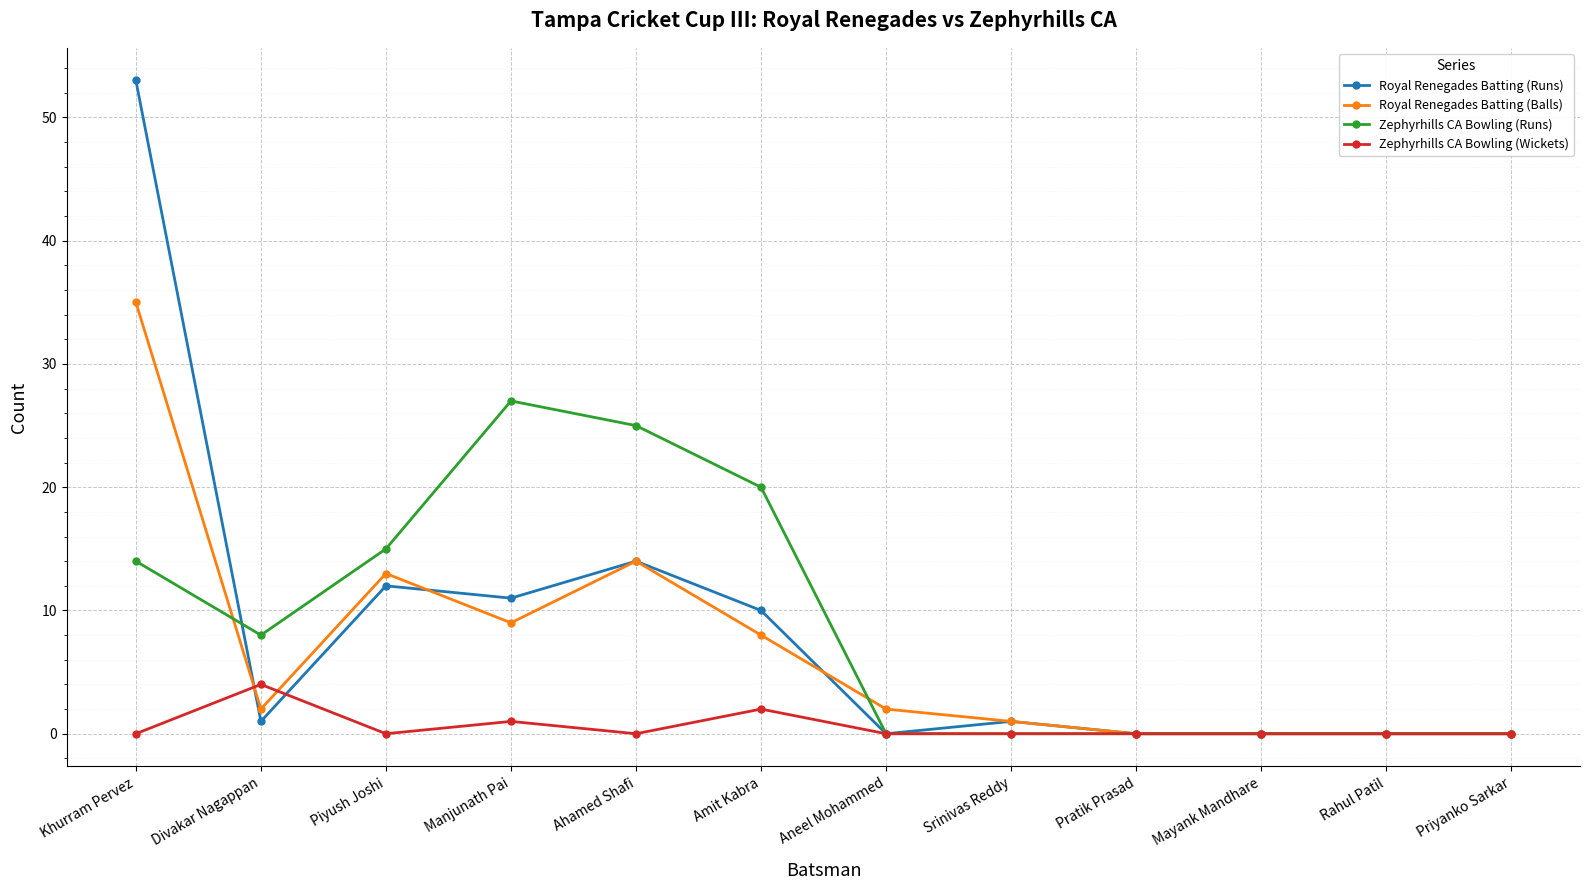

Is it true that Zephyrhills CA Bowling (Runs) equals 8 at Amit Kabra?

False